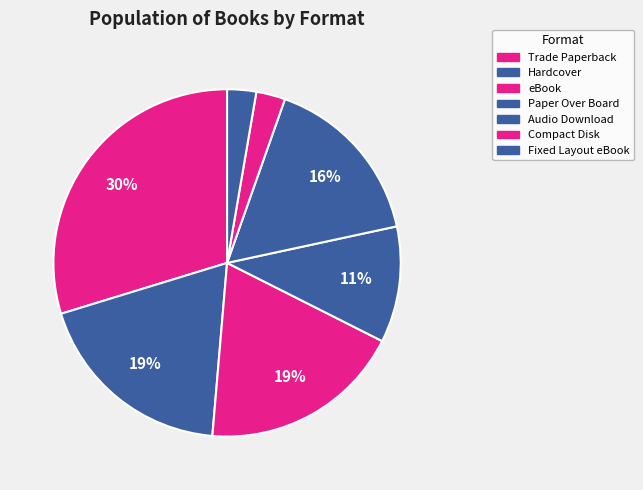

Which slice is the largest?

Trade Paperback